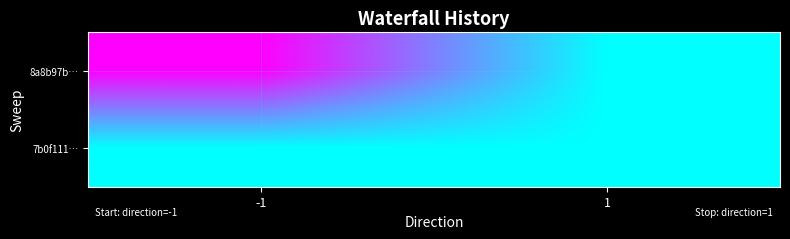

Reading left to right, what are all the values shown in this chart?

8a8b97b…: -1=3	1=0
7b0f111…: -1=0	1=0